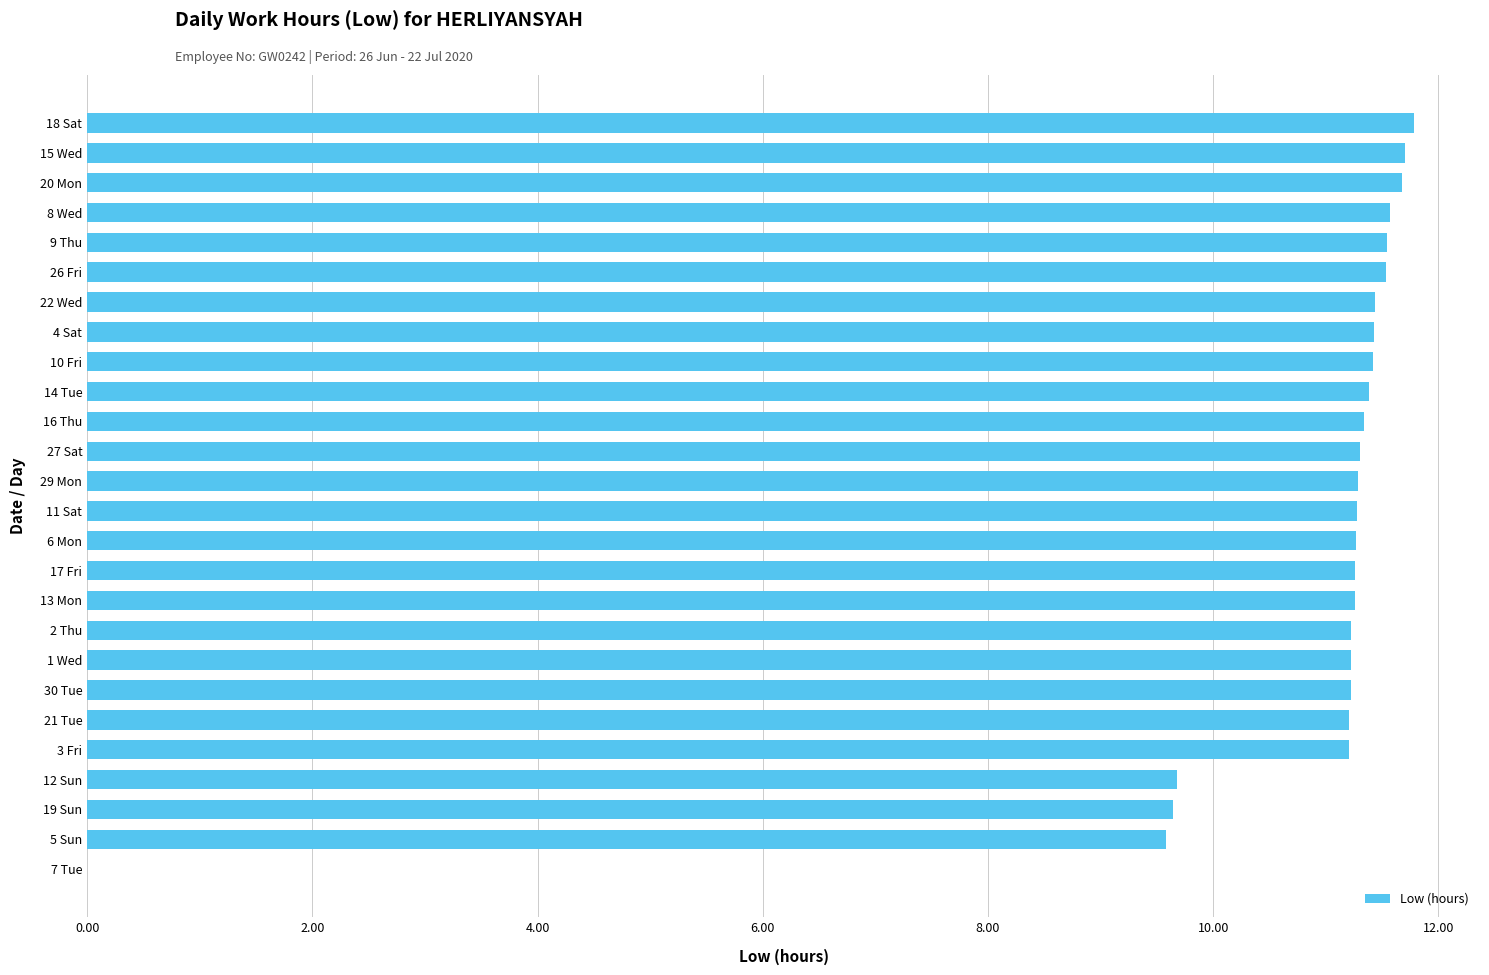

What is the change in value from 19 Sun to 8 Wed?

+1.9